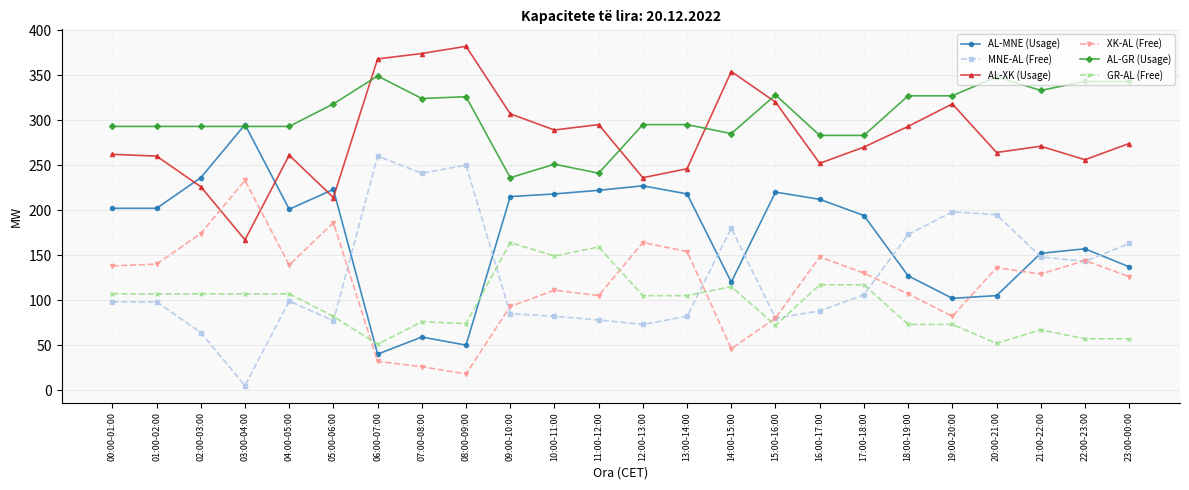

What is the difference between the XK-AL (Free) values at 22:00-23:00 and 04:00-05:00?

5